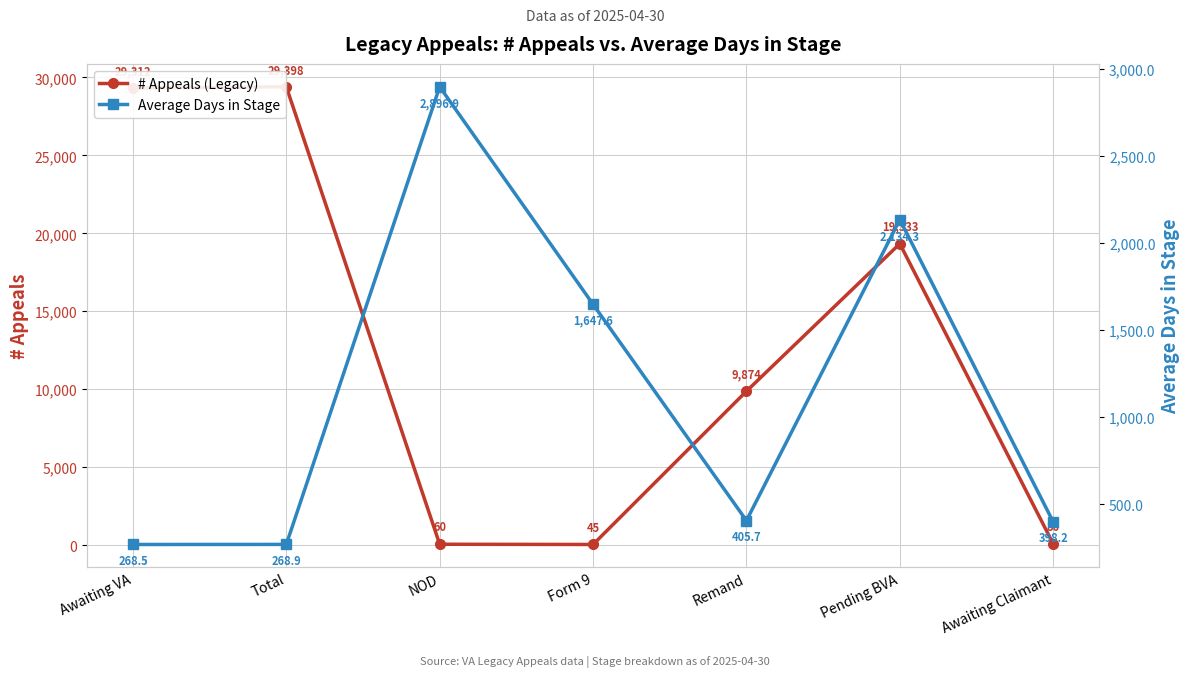

Is it true that # Appeals (Legacy) equals 60.0 at NOD?

True